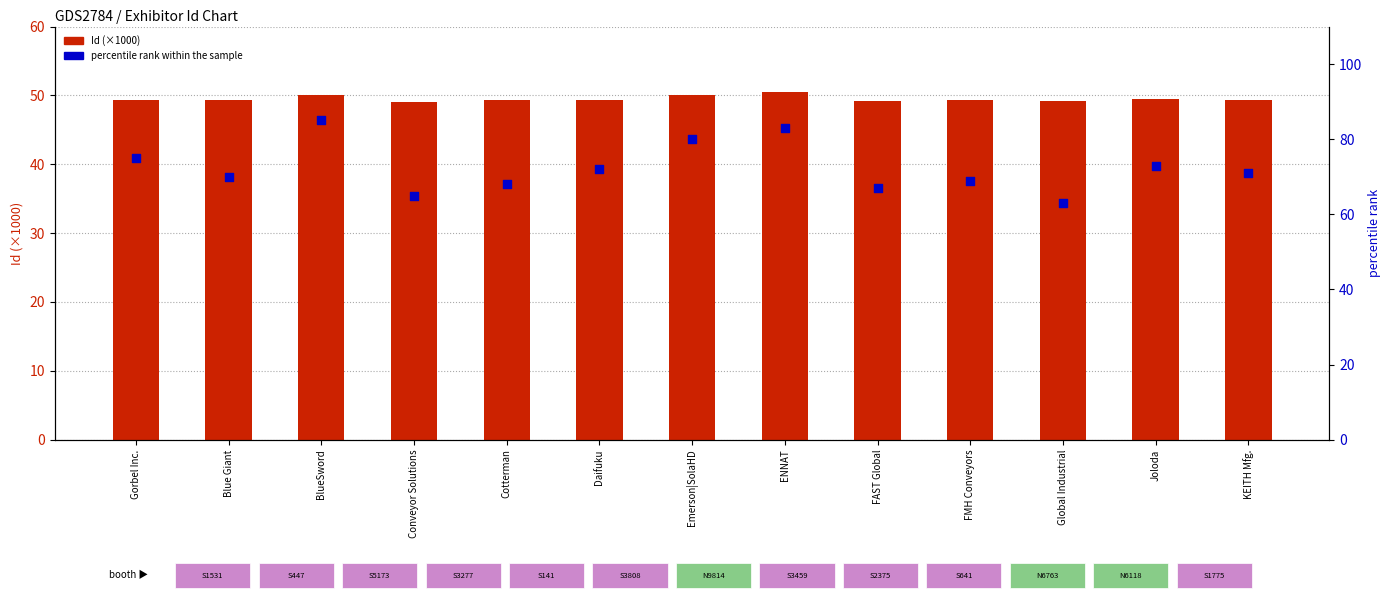

Which series reaches the minimum Y coordinate?

Id (×1000)